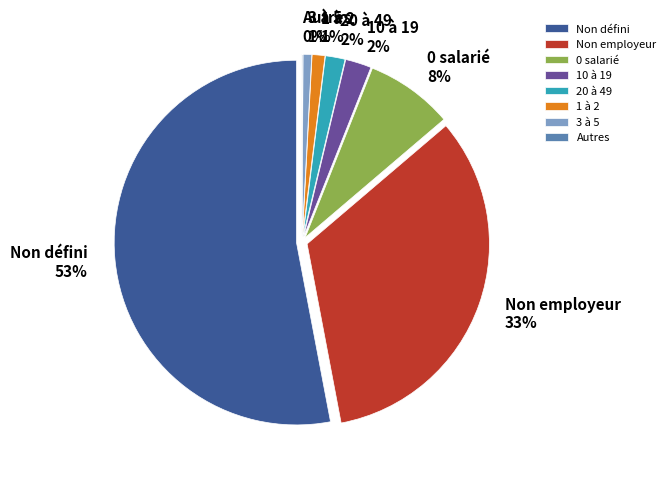

To the nearest percent, what portion does 03 represent?

1%